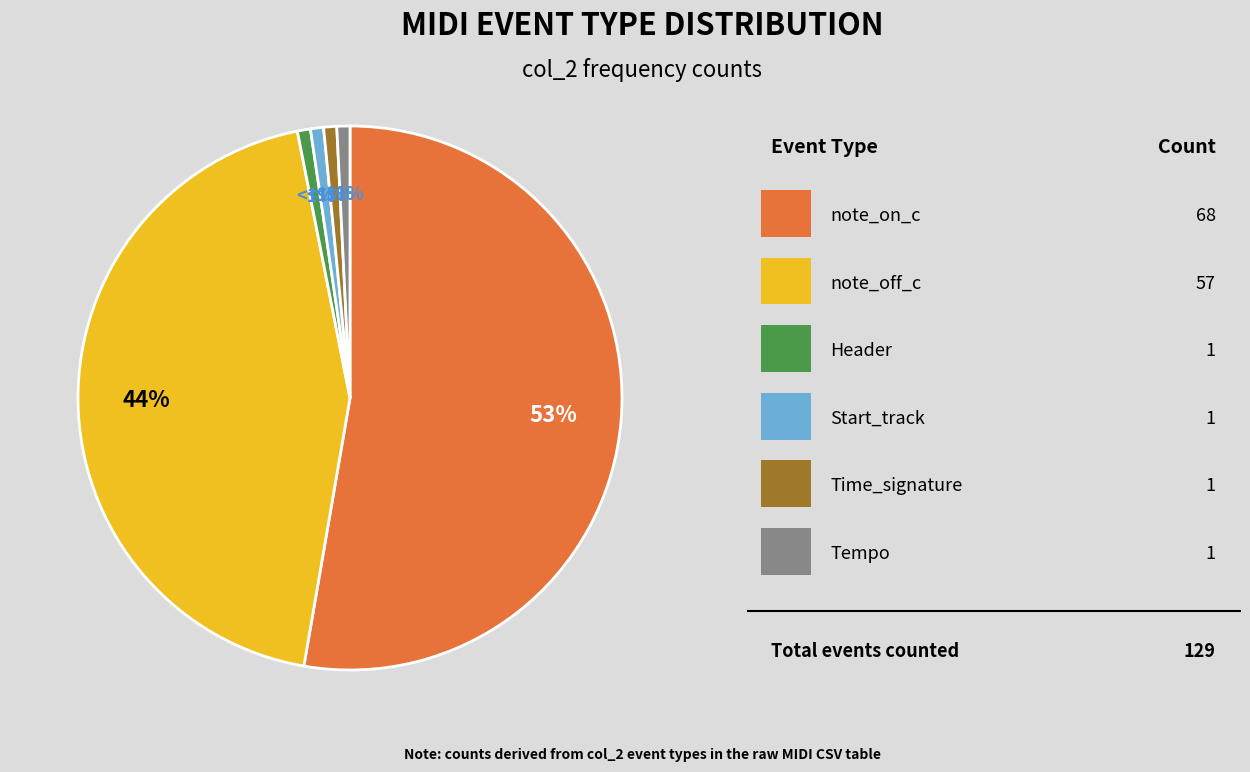

Is there a majority slice in this chart?

Yes